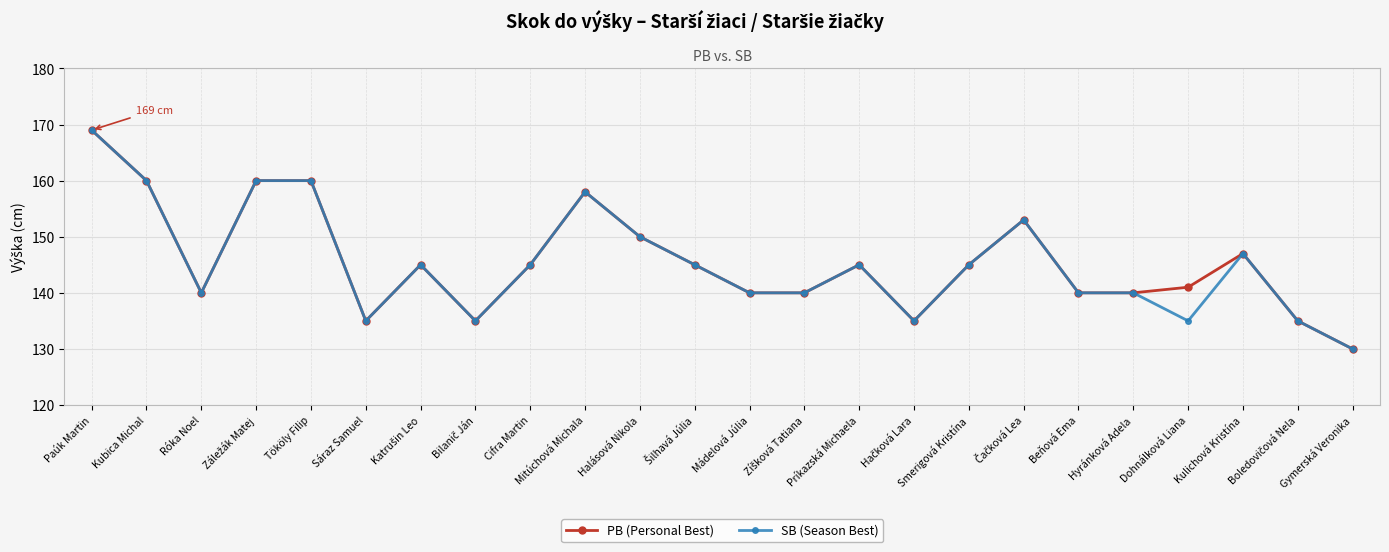

Is it true that PB (Personal Best) equals 84 at Smerigová Kristína?

False